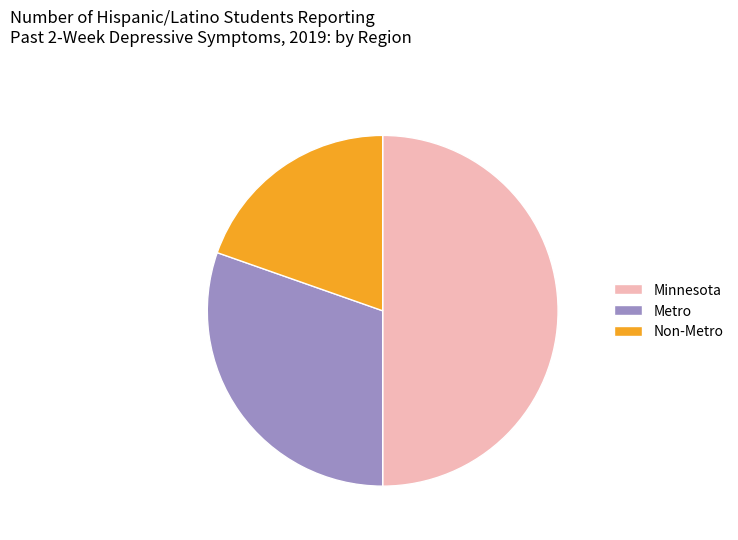

Which category has the biggest portion of the pie?

Minnesota